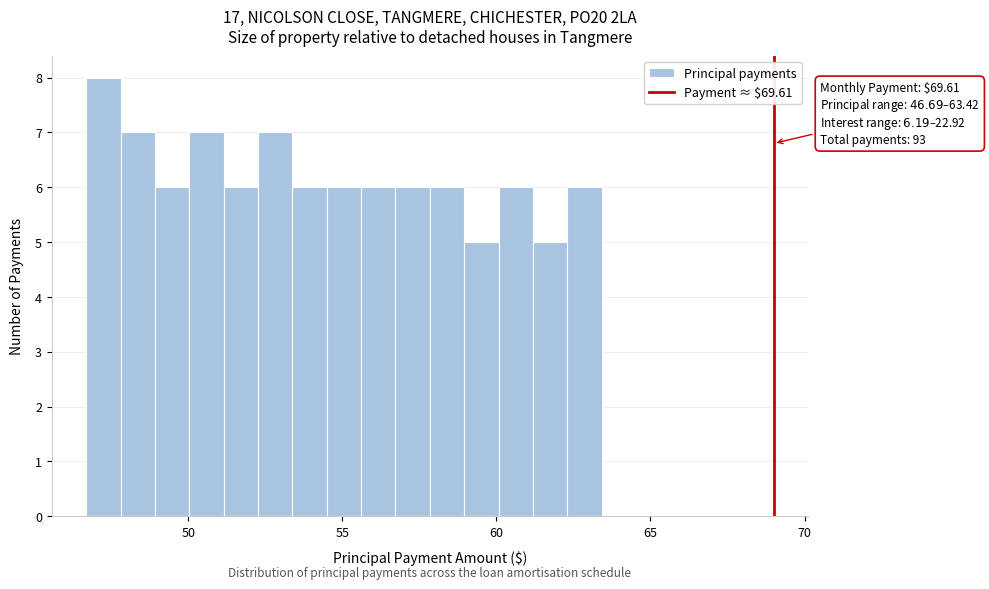

Read against the x-axis, roughly where is the centre of the tallest bar?

47.0